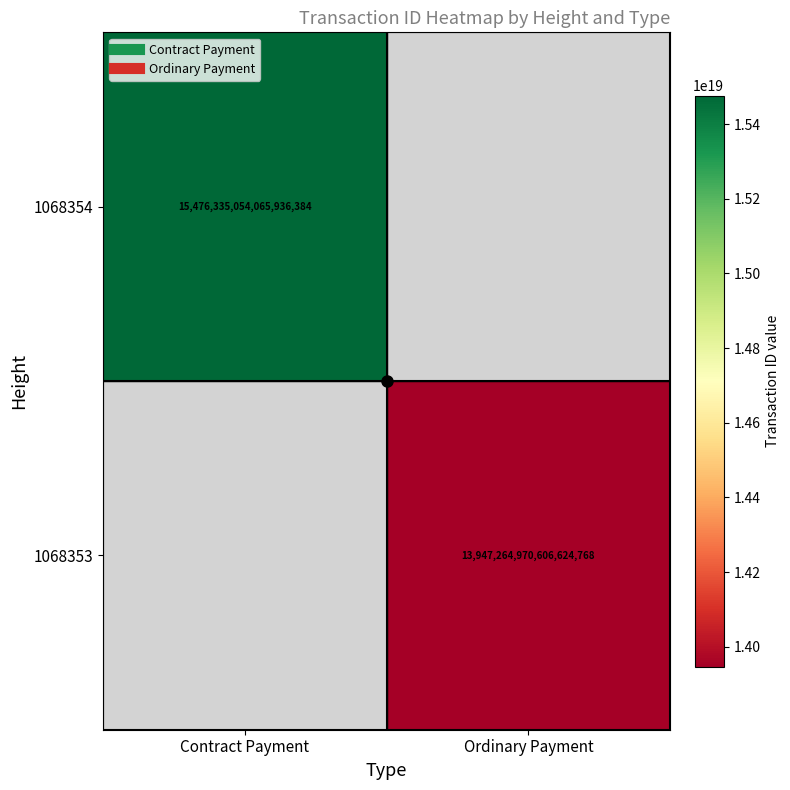

List the series in order of their peak value, lowest first.

1068354, 1068353